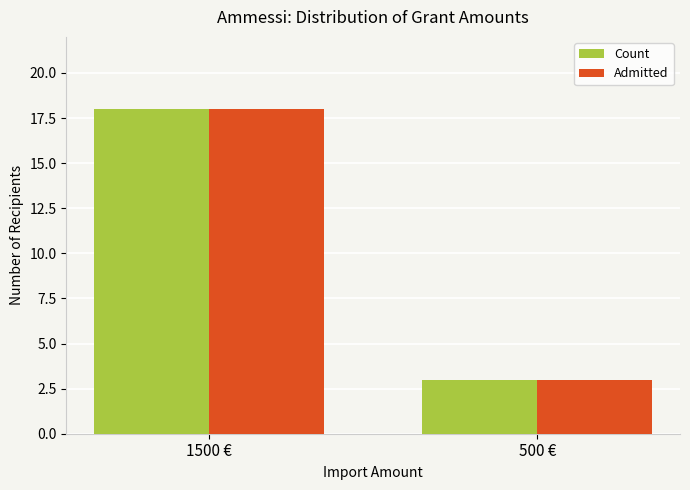

List the labels in order of Count value, largest first.

1500 €, 500 €